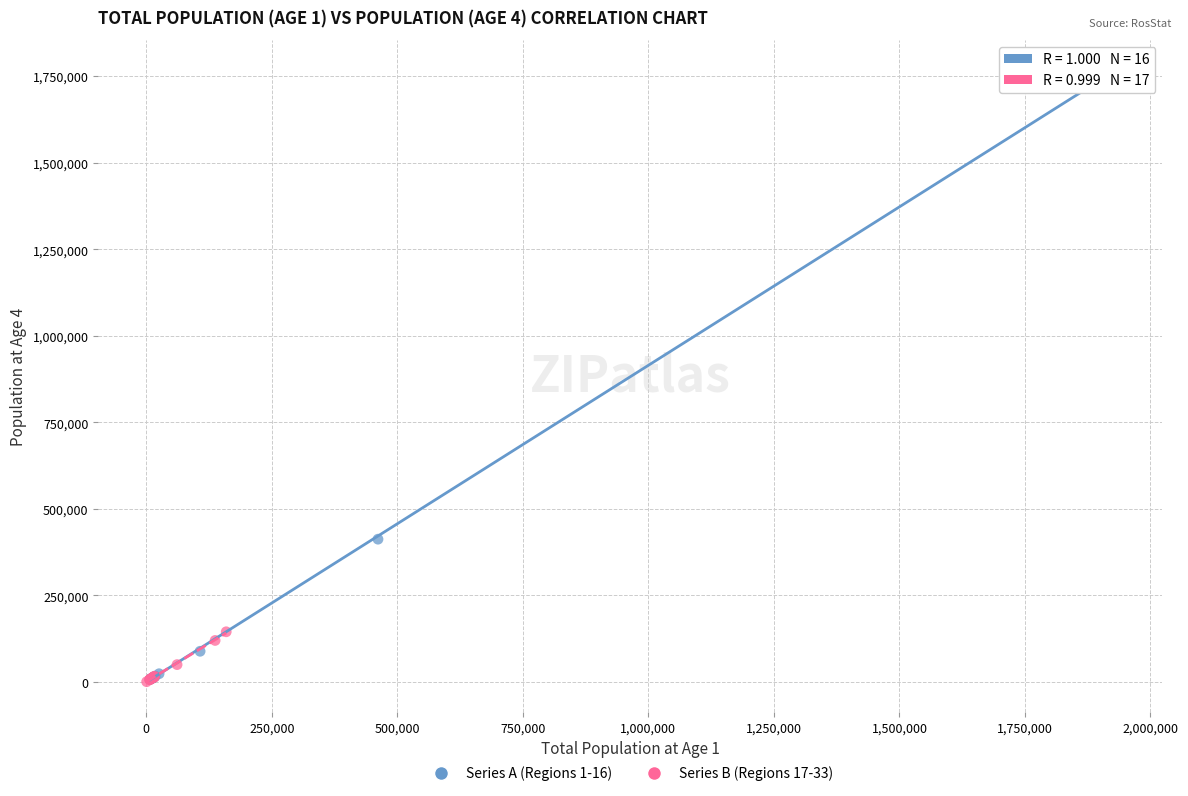

Which series reaches the maximum Y coordinate?

Series A (Regions 1-16)